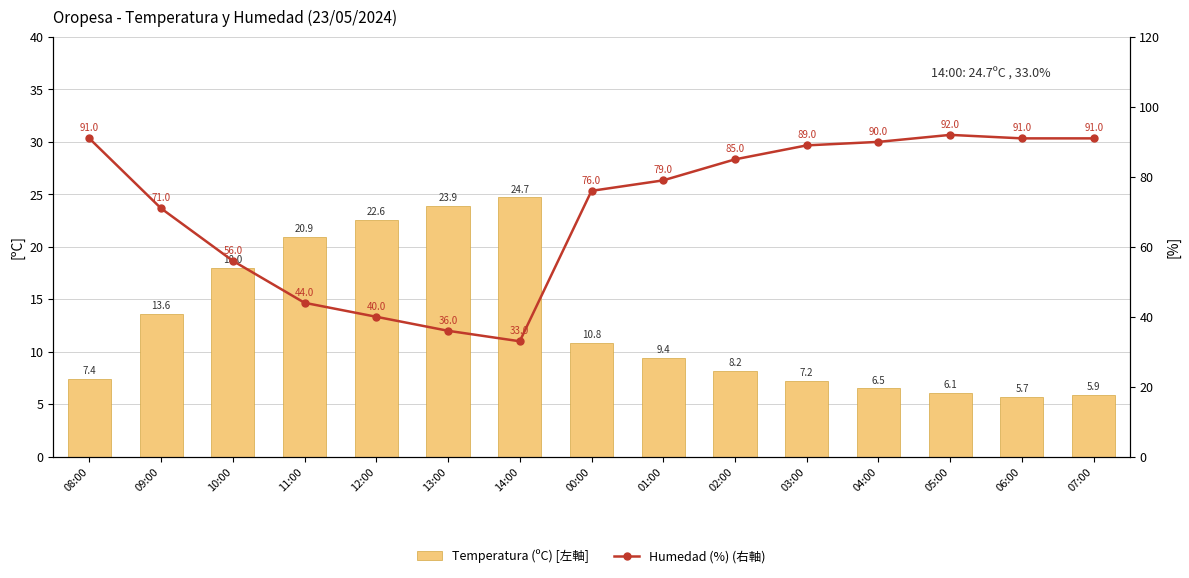

What is the difference between the highest and lowest values at 02:00?

76.8